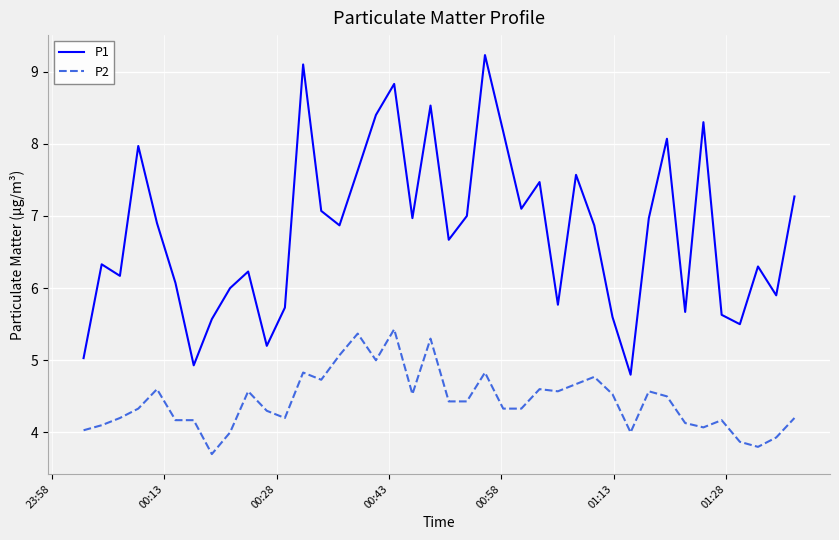

Which series has the widest spread of values?

P1